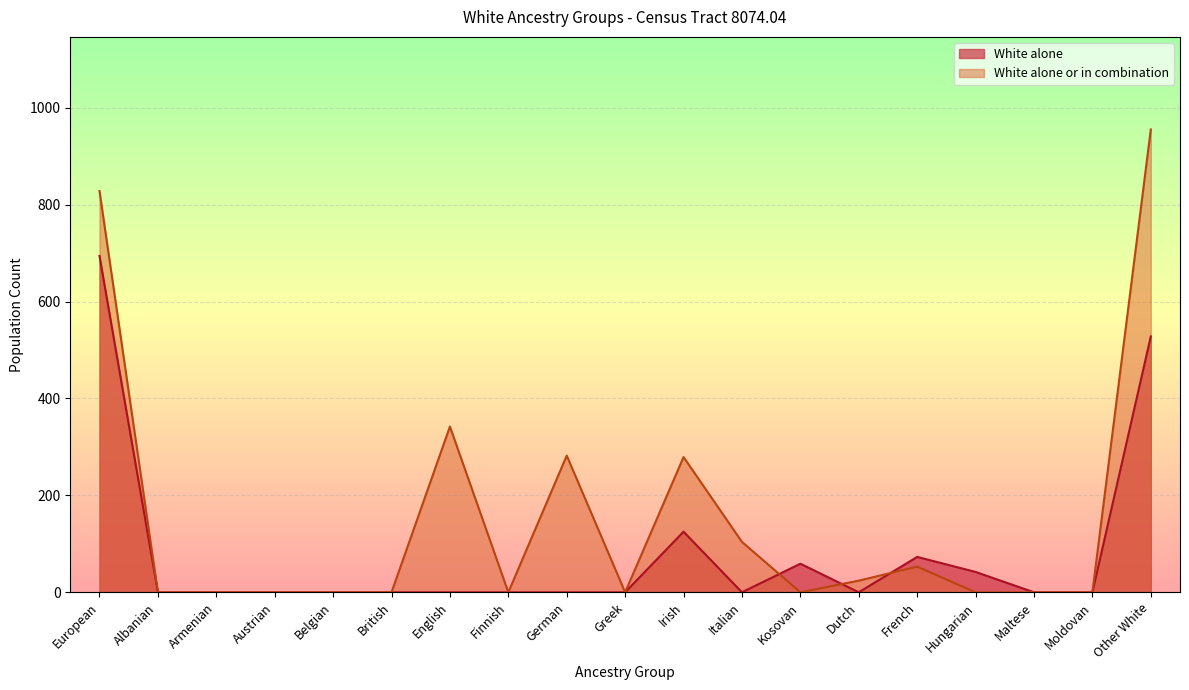

What is the label of the 1st point from the left?

European